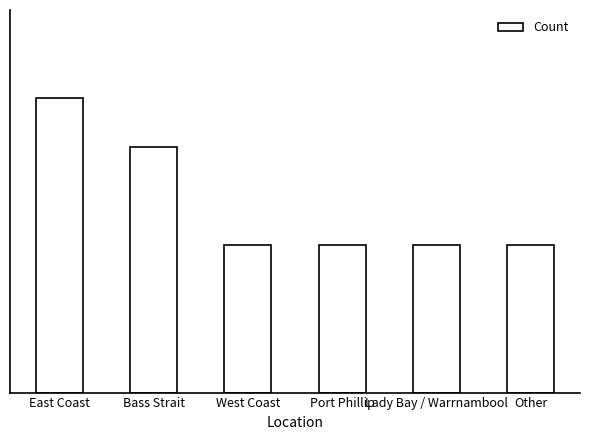

True or false: the data shows 3 at West Coast.

True